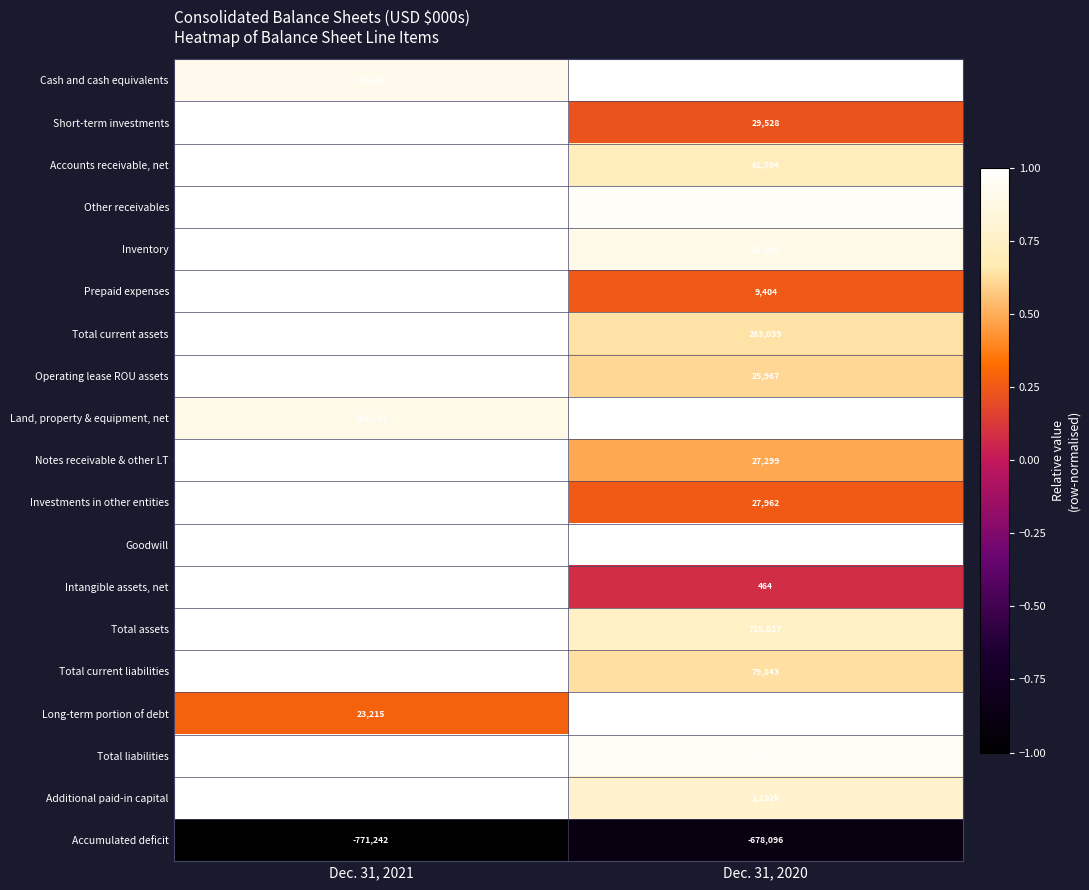

How many distinct data groups are displayed?

19